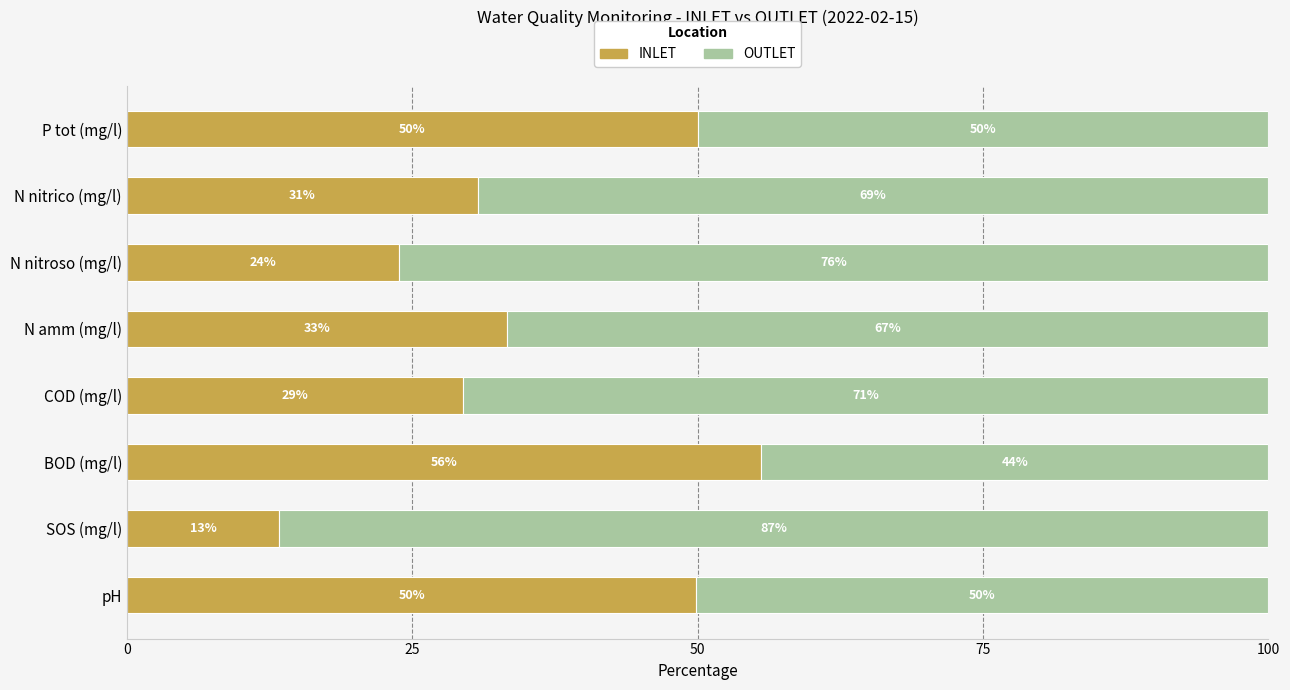

What is the lowest value of the INLET series?

13.3